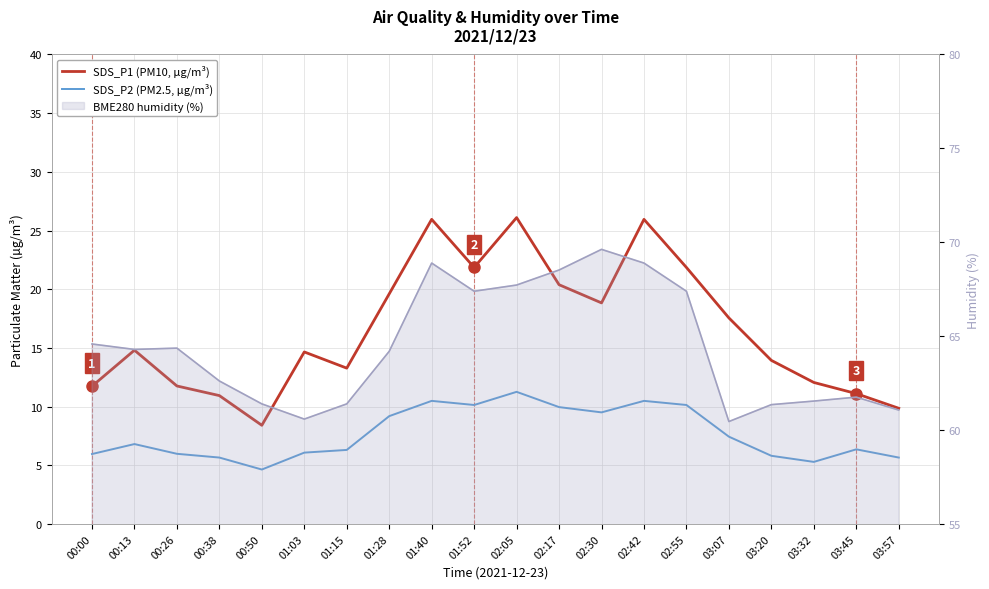

What are all the series names shown in the legend?

SDS_P1 (PM10, µg/m³), SDS_P2 (PM2.5, µg/m³), BME280 humidity (%)